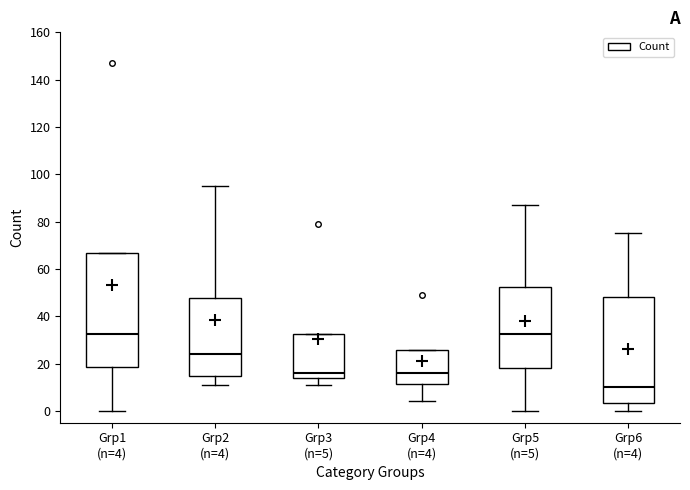

Where is the upper edge of the box for Grp2 (n=4) on the y-axis? The values are not printed on the chart, so give them approximately, as read against the axis.

48